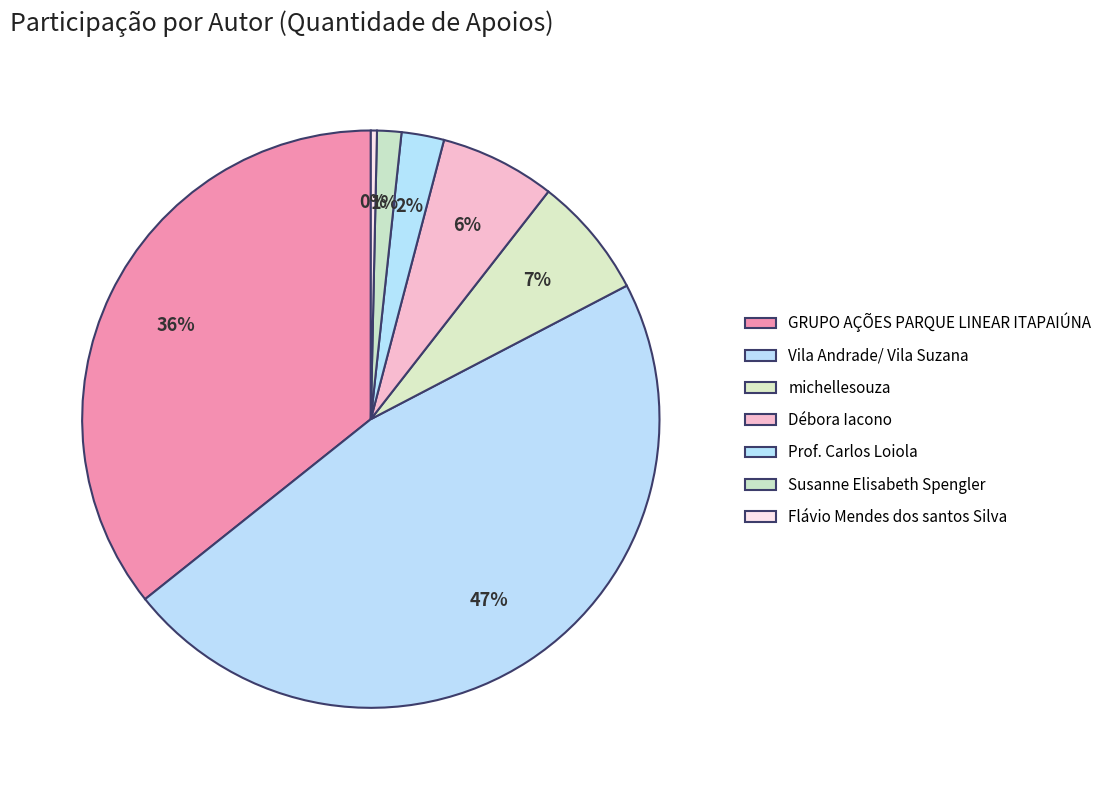

Which category has the biggest portion of the pie?

Vila Andrade/ Vila Suzana